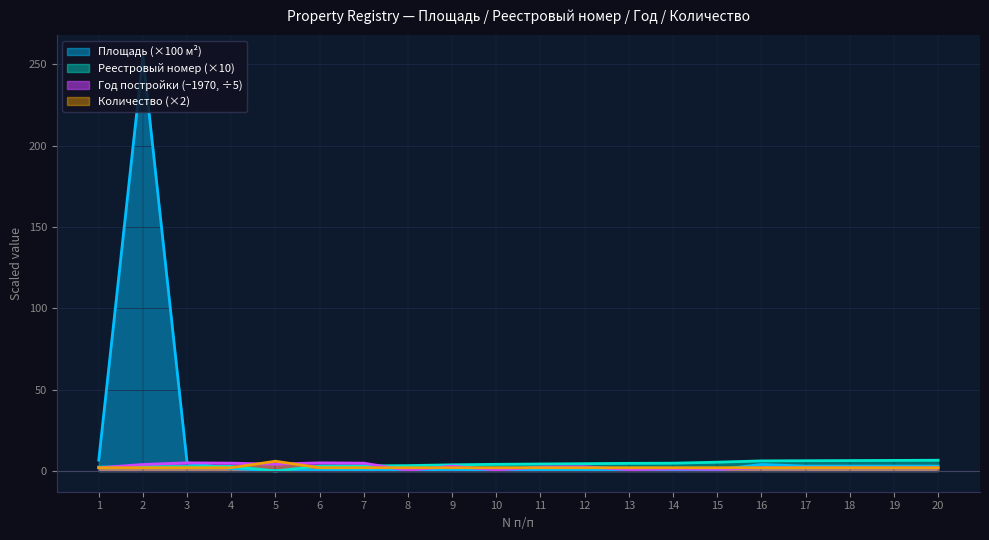

The Год постройки series shows 8.3 at 6. True or false?

False